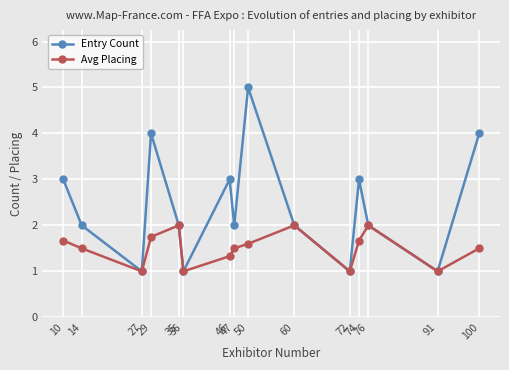

What is the value of the Entry Count point at the 1st from the left?

3.0